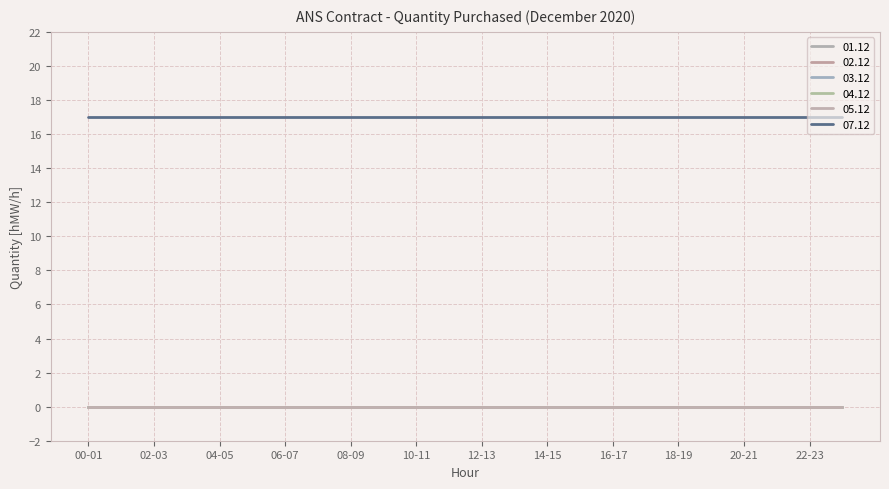

Does the chart have visible grid lines?

Yes